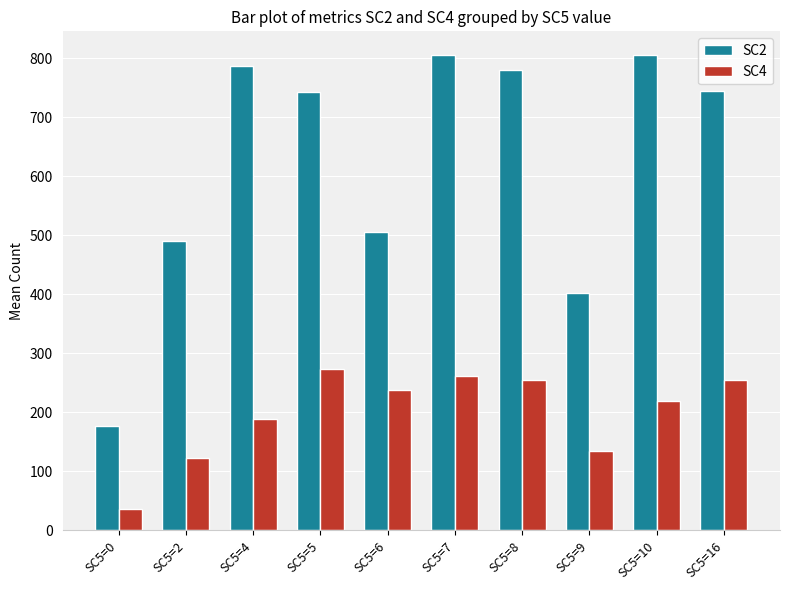

What is the approximate value of SC4 at SC5=6?

237